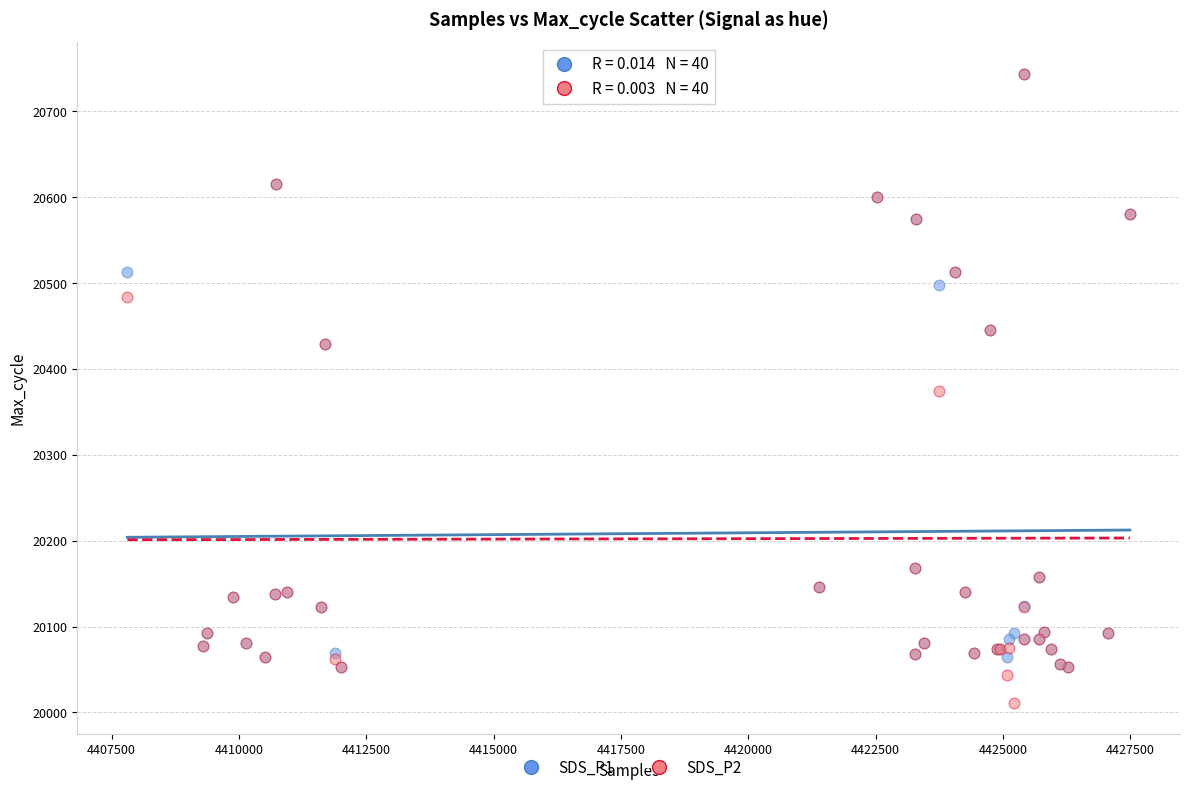

What are all the series names shown in the legend?

SDS_P1, SDS_P2